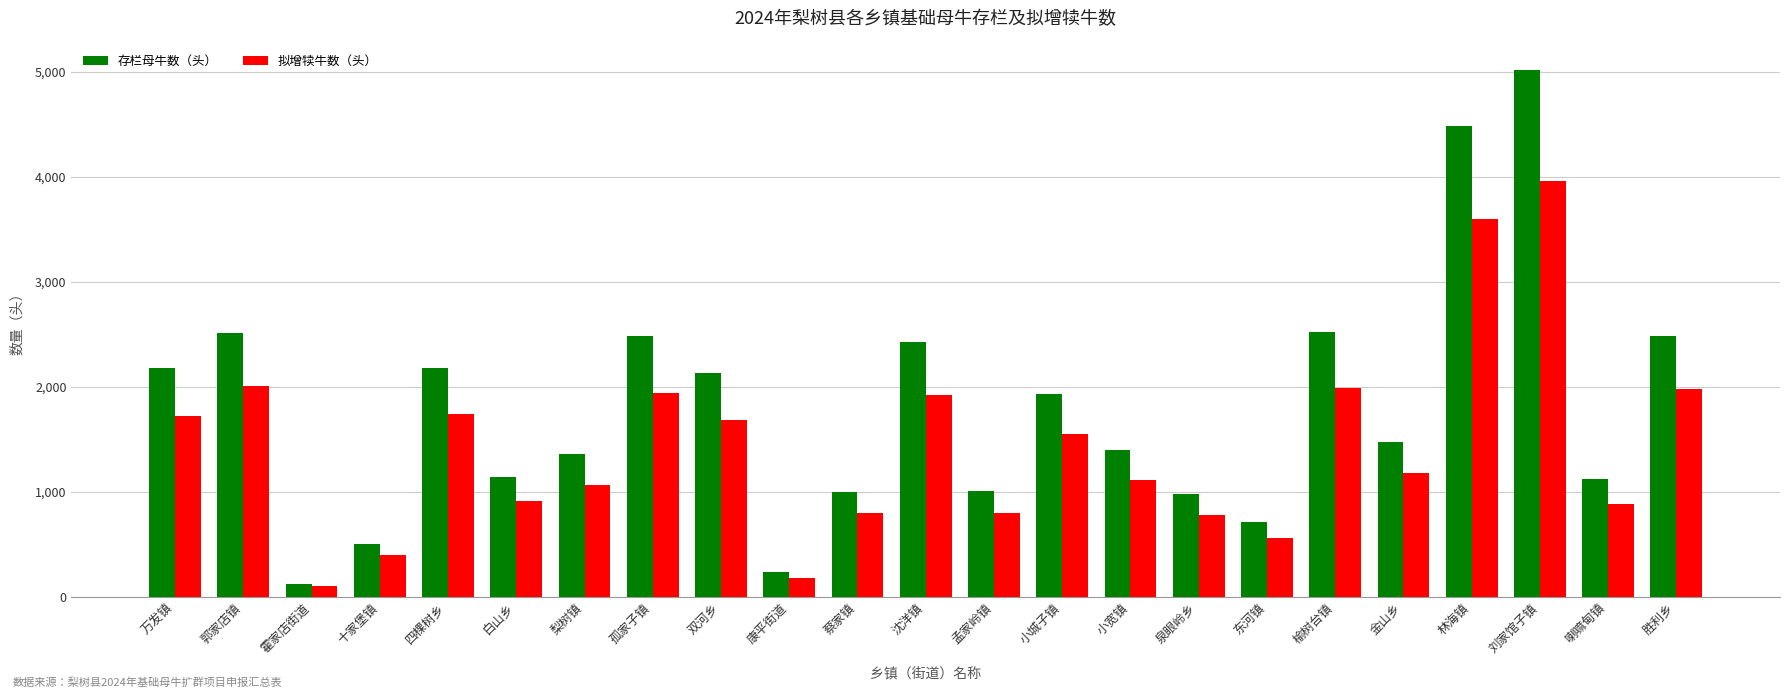

Is it true that 拟增犊牛数（头） equals 1222 at 喇嘛甸镇?

False